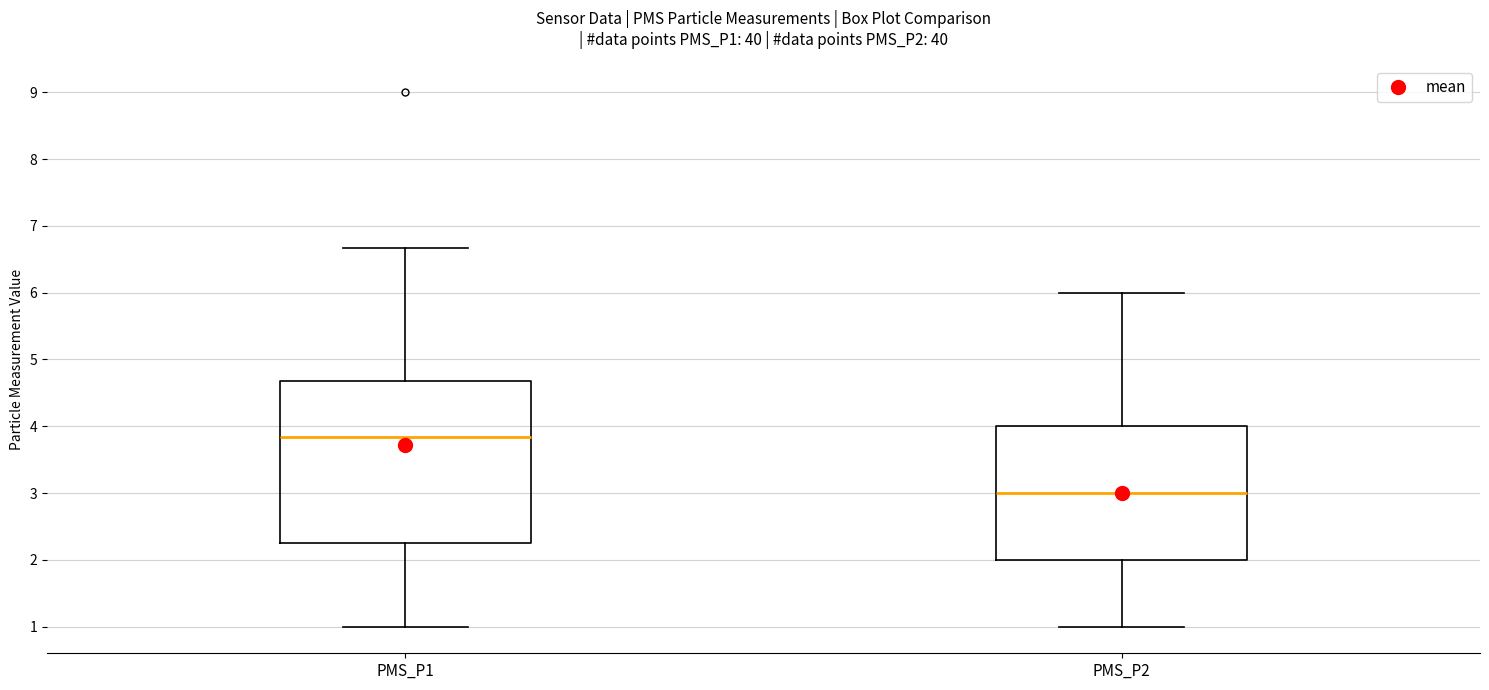

Which box is the tallest, from its lower edge to its upper edge?

PMS_P1